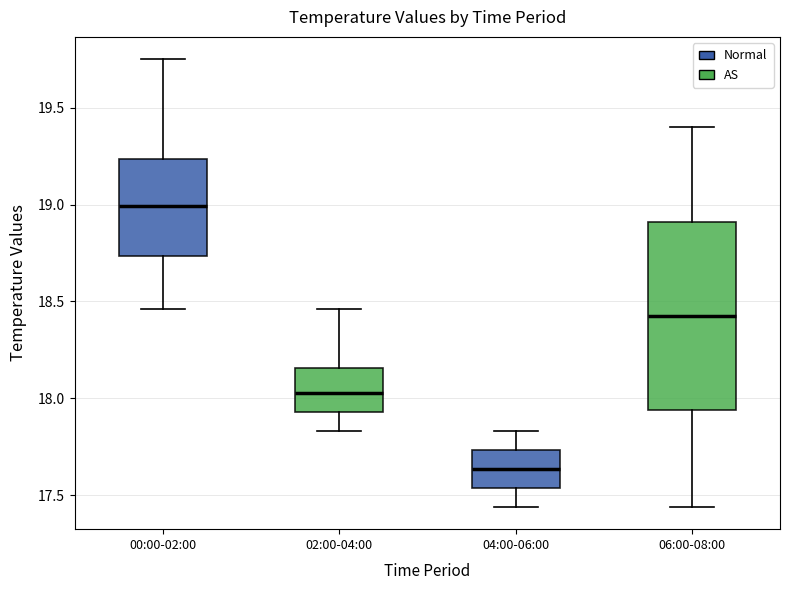

Reading left to right, read every box against the y-axis: the position of its median line, the range the box covers, and the ends of its whiskers. The values are not printed on the chart, so give them approximately, as read against the axis.

00:00-02:00: median 19.00, box 18.75 to 19.25, whiskers 18.45 to 19.75
02:00-04:00: median 18.05, box 17.95 to 18.15, whiskers 17.85 to 18.45
04:00-06:00: median 17.65, box 17.55 to 17.75, whiskers 17.45 to 17.85
06:00-08:00: median 18.45, box 17.95 to 18.90, whiskers 17.45 to 19.40